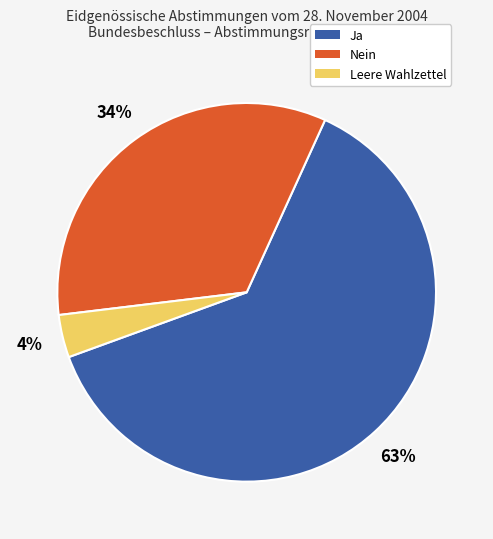

To the nearest percent, what is the difference between the Nein and Leere Wahlzettel slice percentages?

30%